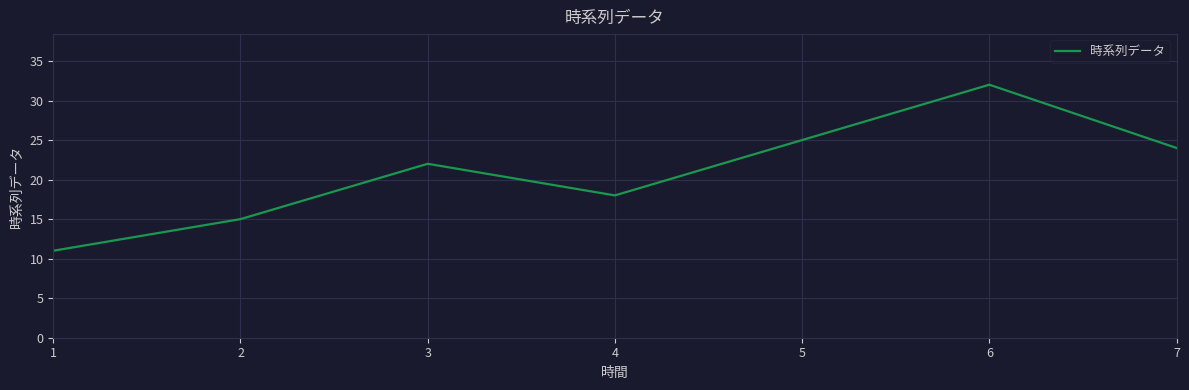

The value at 2 is 15. True or false?

True